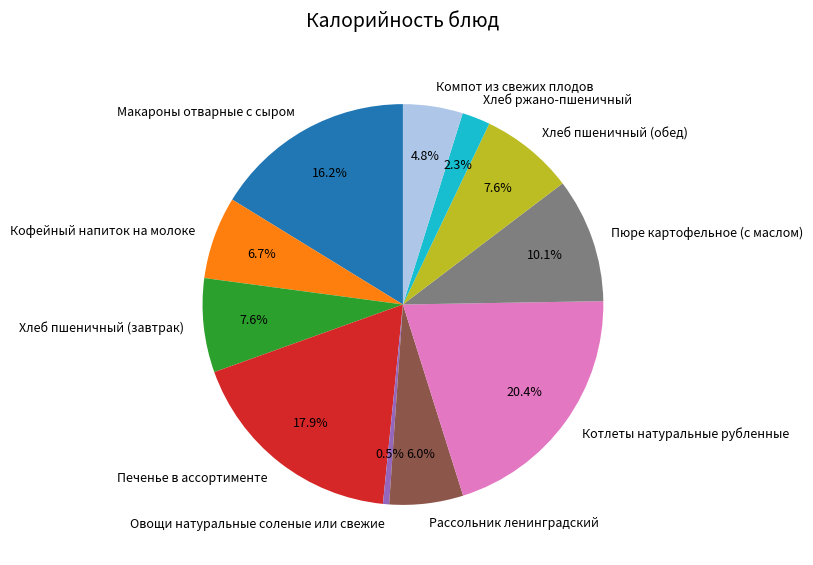

Is Печенье в ассортименте the majority of the pie?

No